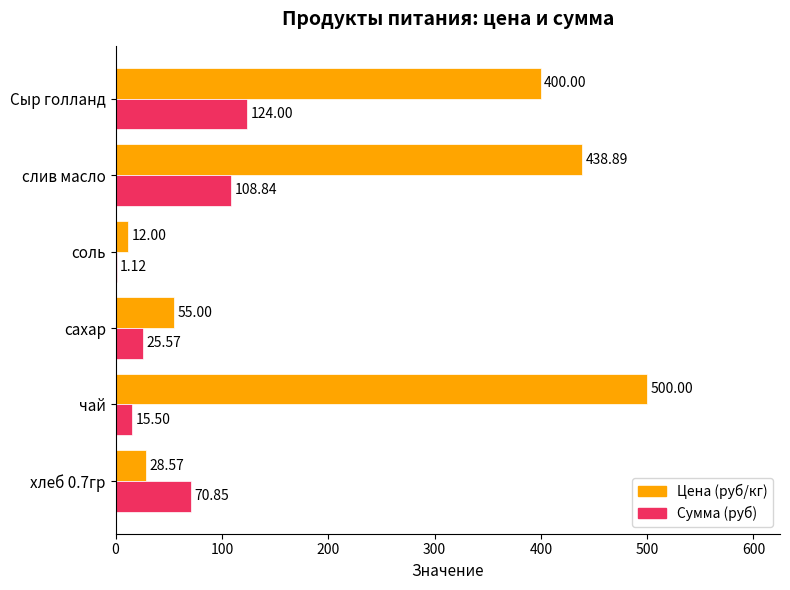

Which series has the largest total across all categories?

Цена (руб/кг)